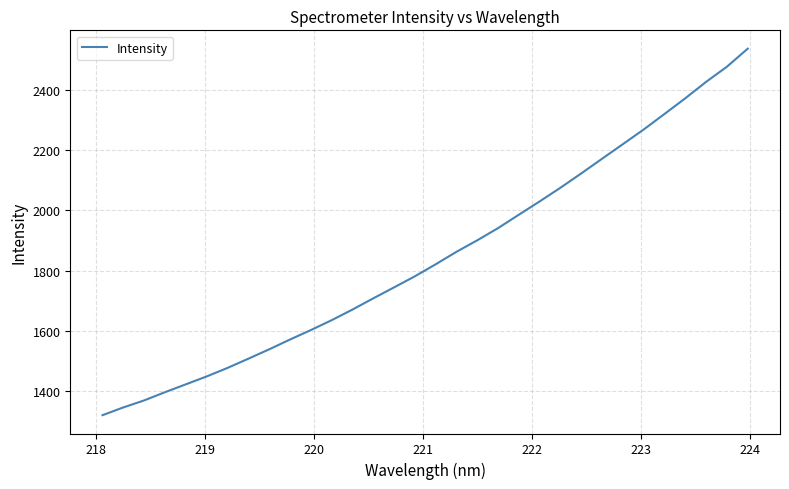

What is the smallest value displayed?

1320.3